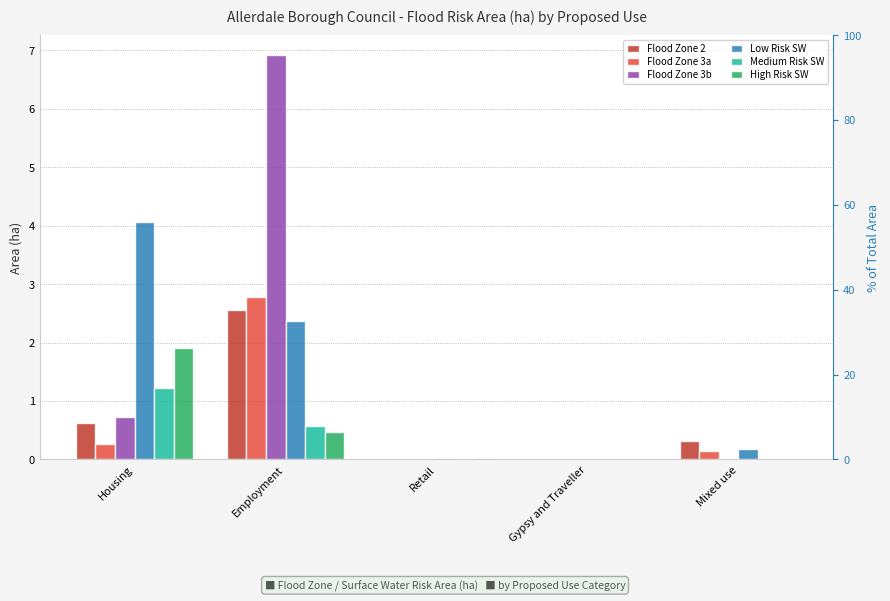

How many values in Flood Zone 3b are above zero?

2